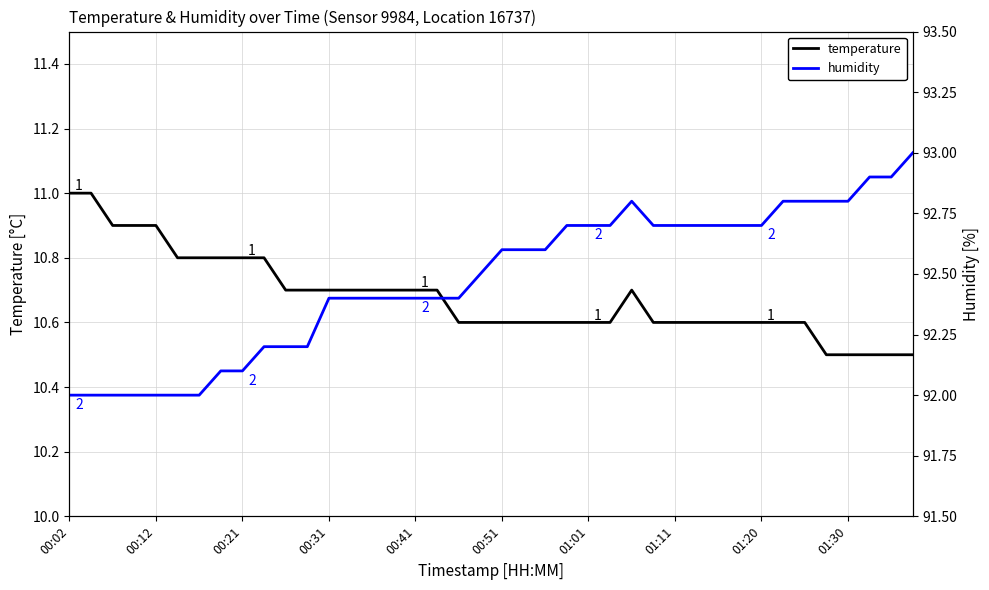

What is the highest value of the temperature series?

11.0